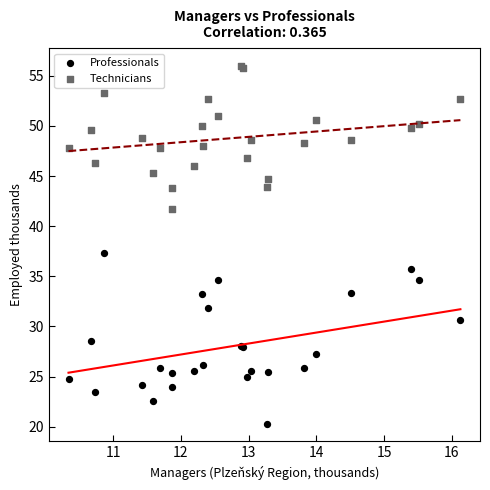

Across all series, what Y value is closest to 38?

37.3